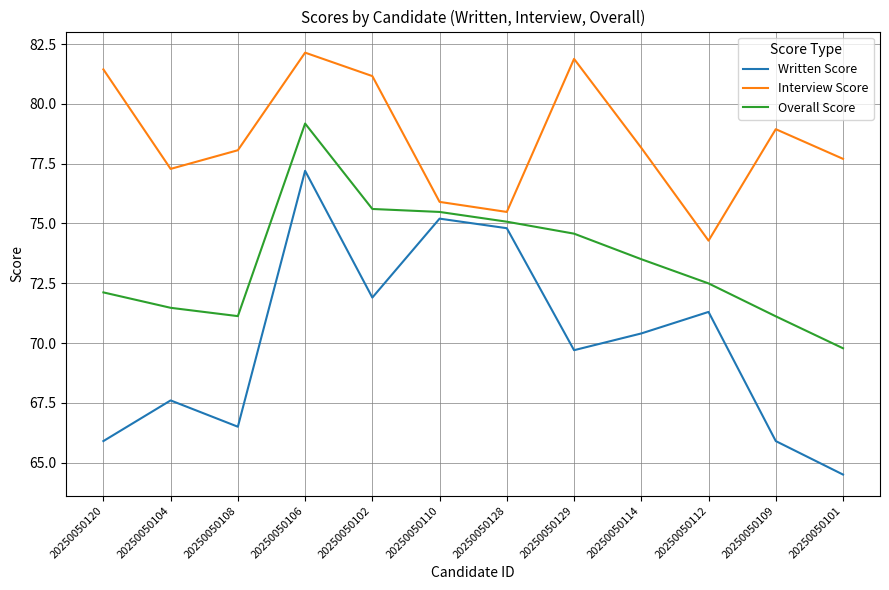

What is the difference between the highest and lowest values at 20250050104?

9.7